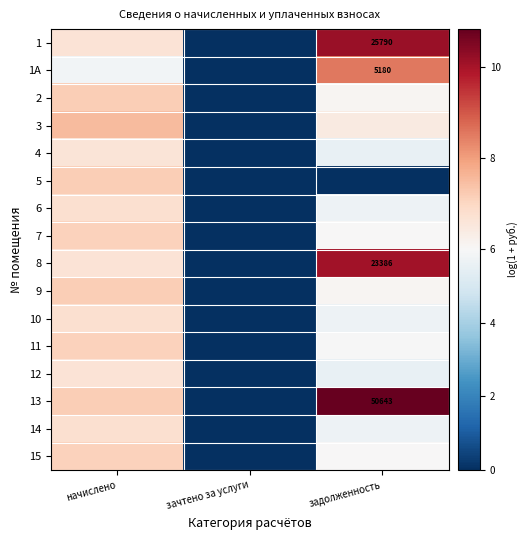

At which label is 2 closest to 3?

зачтено за услуги